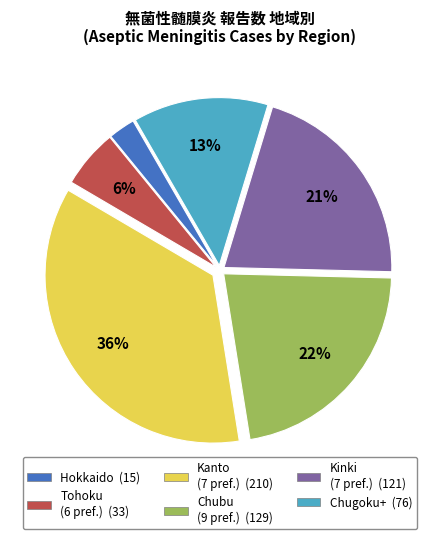

Count the number of slices in the pie.

6